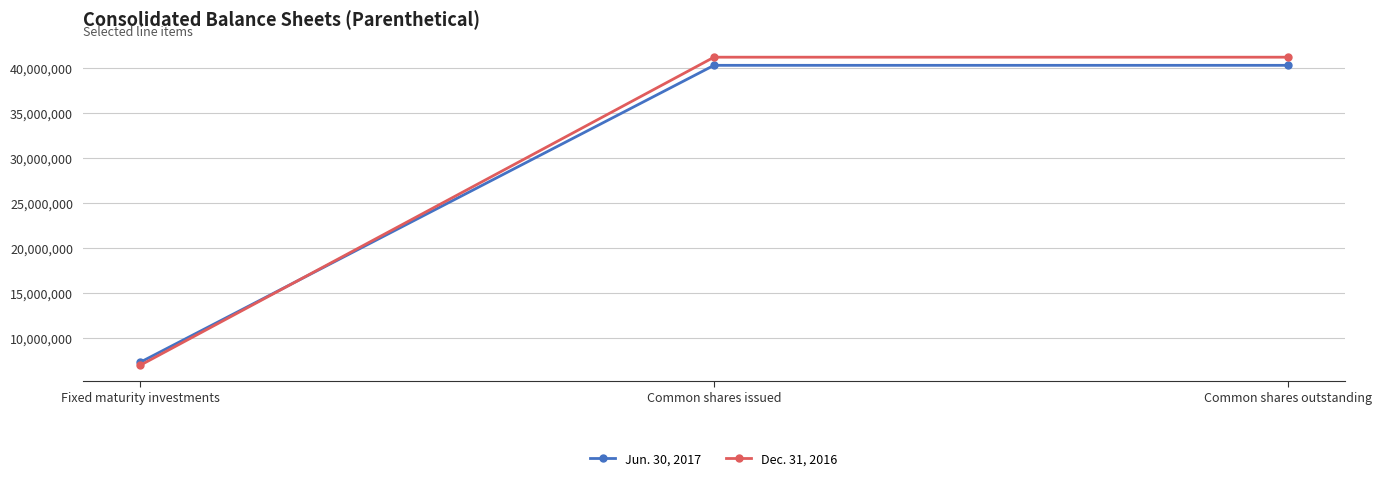

Rank the series by their average value, from highest to lowest.

Dec. 31, 2016, Jun. 30, 2017